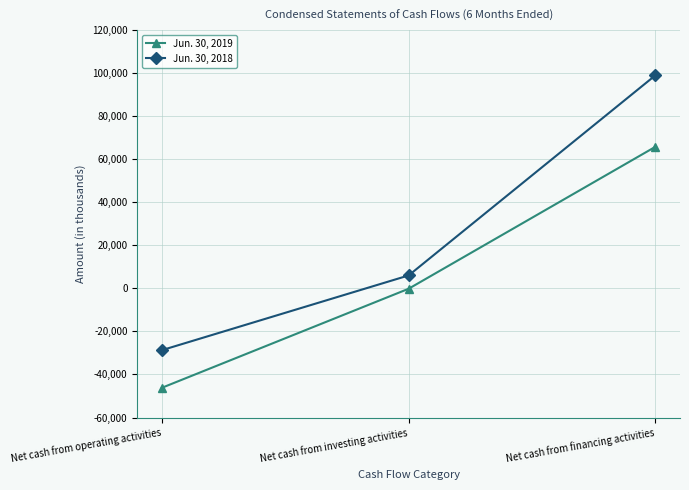

How many negative values does the Jun. 30, 2018 series have?

1